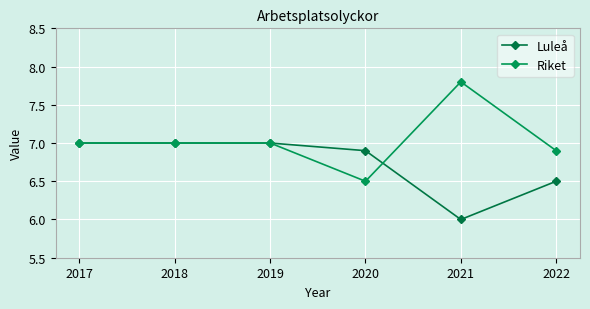

How many data points does each series have?

6